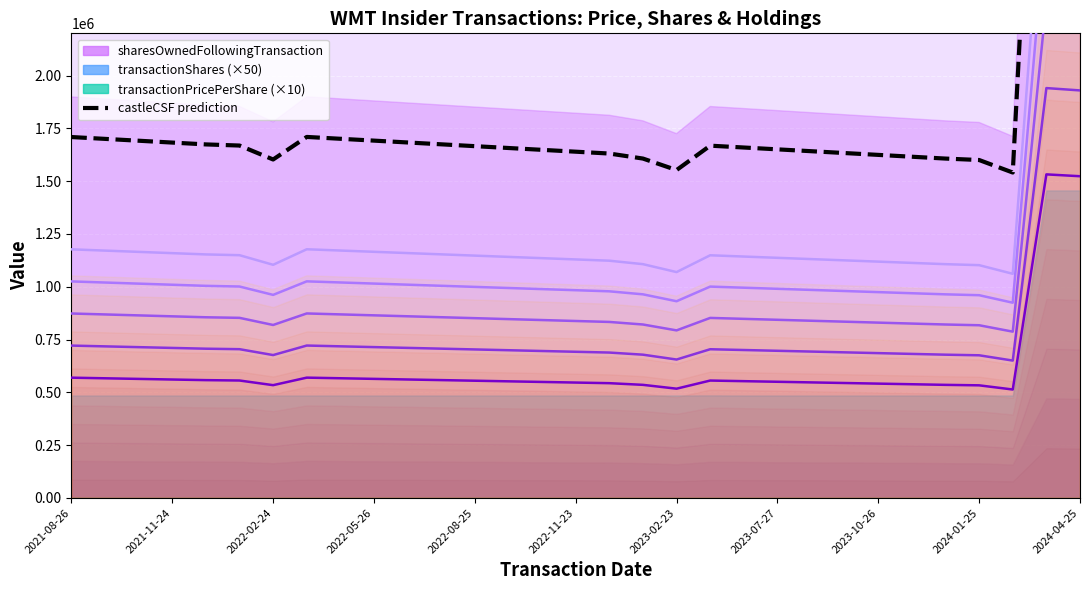

Reading left to right, extract all data points from this chart.

1708999.2	1700271.0	1691535.6	1682798.4	1674061.2	1668727.8	1602678.6	1709466.3	1700739.0	1692002.7	1683277.2	1674540.9	1665804.6	1657078.2	1648342.8	1639607.4	1630871.1	1607109.3	1552641.3	1668141.9	1659418.2	1650690.9	1641953.7	1633217.4	1624480.2	1615747.5	1607017.5	1600213.5	1540938.6	4596603.3	4570398.0